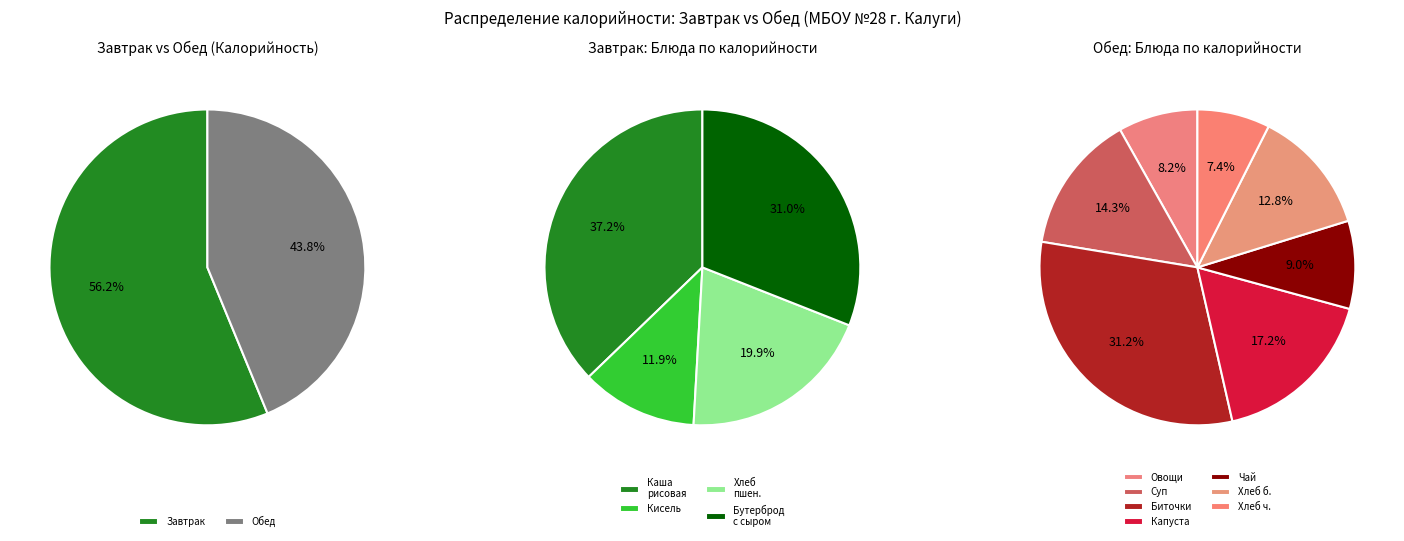

What is the smallest slice in the pie chart?

Хлеб ржаной